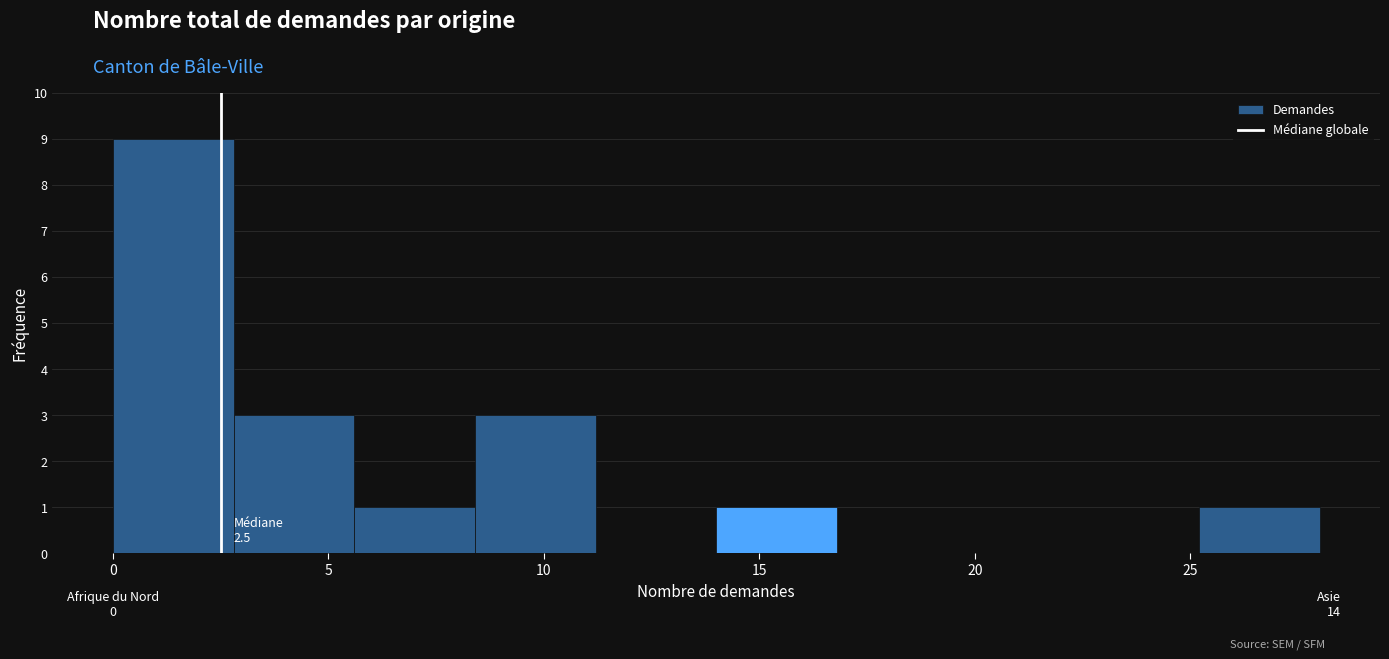

Which range on the x-axis has the tallest bar?

0.0 to 2.8